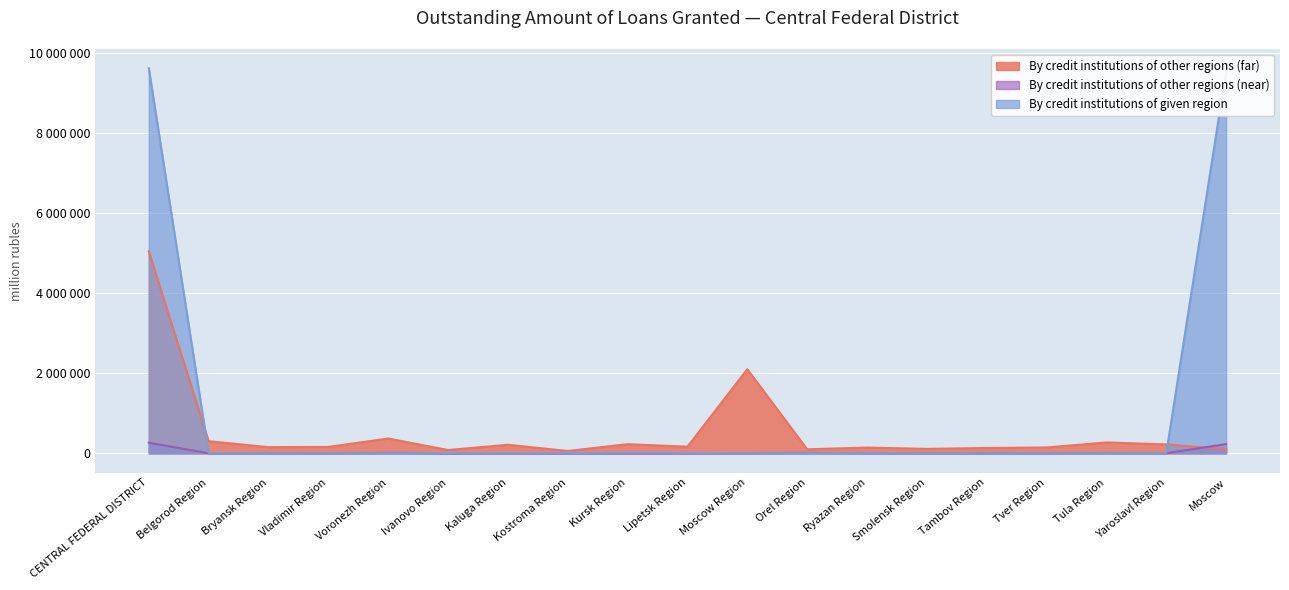

What is the difference between the highest and lowest values at Tambov Region?

131960